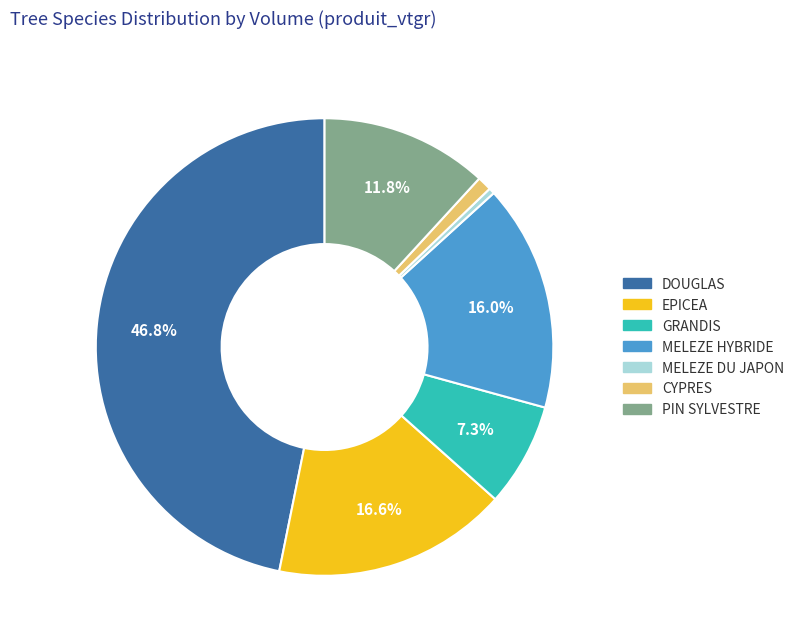

How many slices are in this pie chart?

7